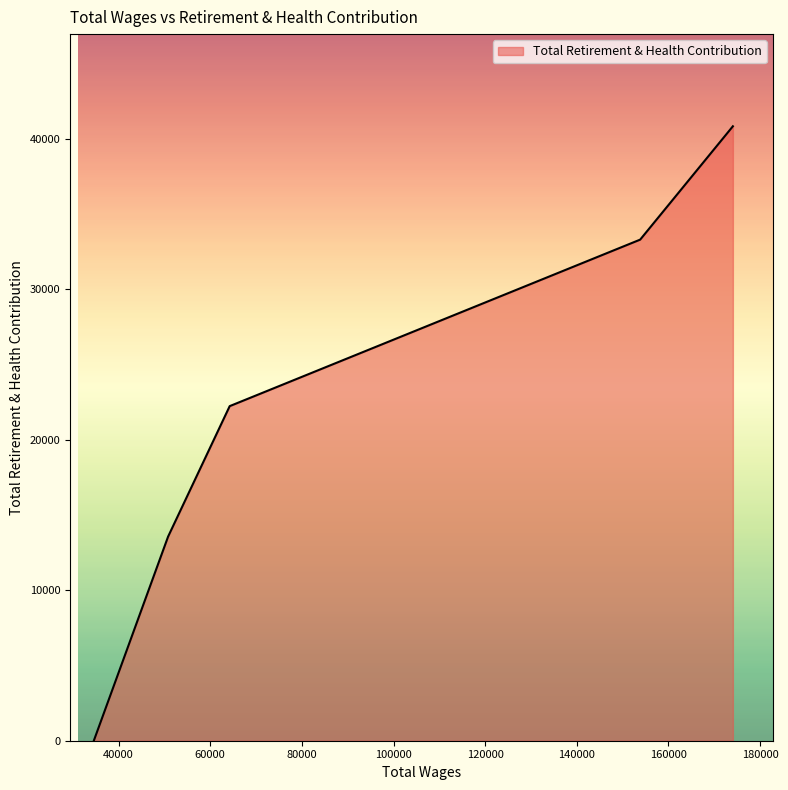

True or false: the data has more than 0 interior local peaks.

False